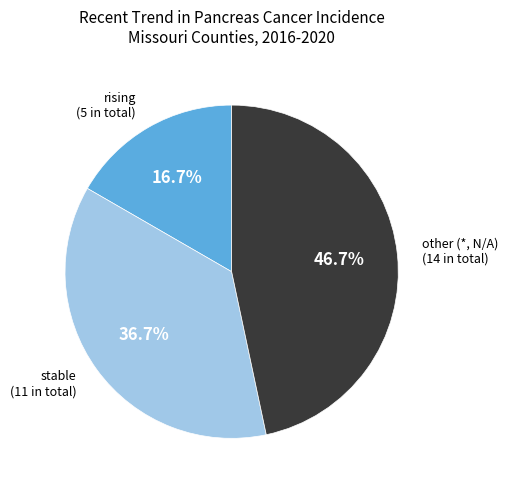

Is there a majority slice in this chart?

No